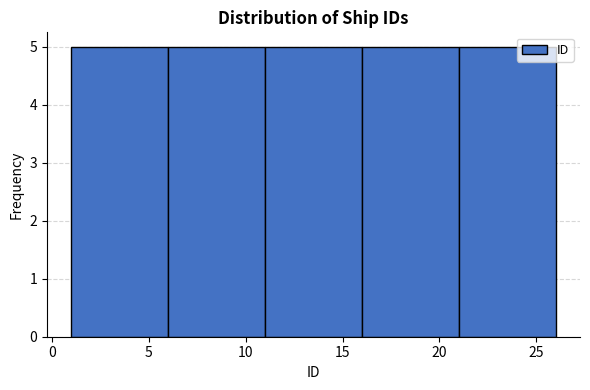

Reading left to right, list every bar in this chart as the range it spans on the x-axis followed by its height. The values are not printed on the chart, so give them approximately, as read against the axis.

1 to 6: 5
6 to 11: 5
11 to 16: 5
16 to 21: 5
21 to 26: 5